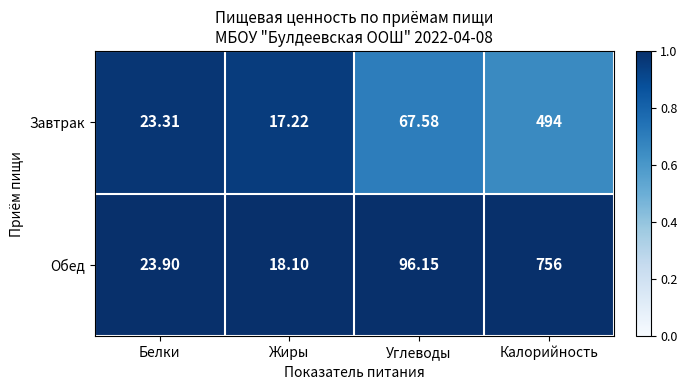

Rank the series by their average value, from highest to lowest.

Обед, Завтрак